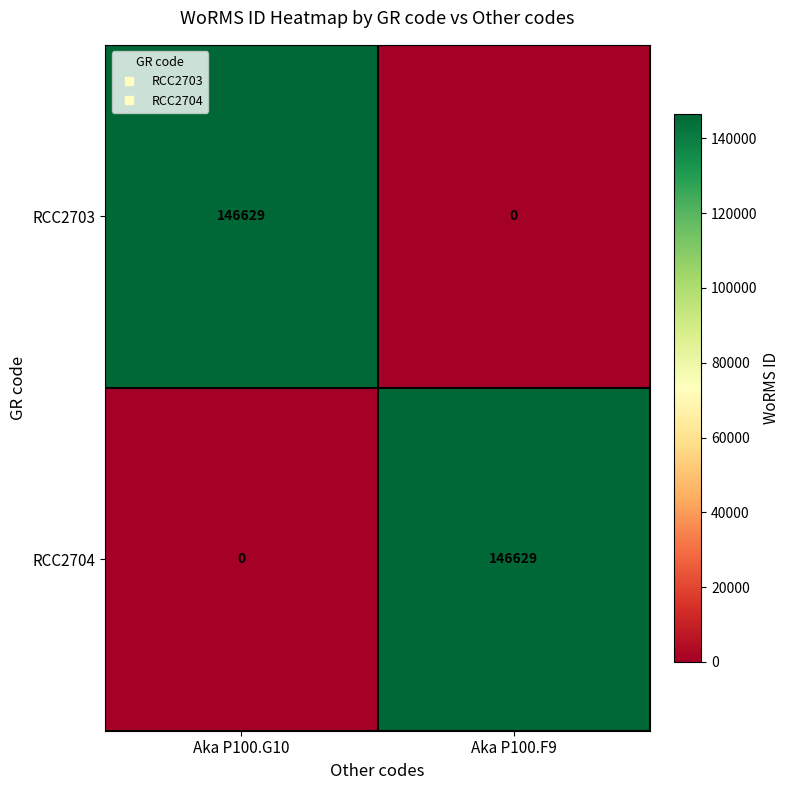

What value does the RCC2704 series have at Aka P100.F9, to the nearest 100?

146600